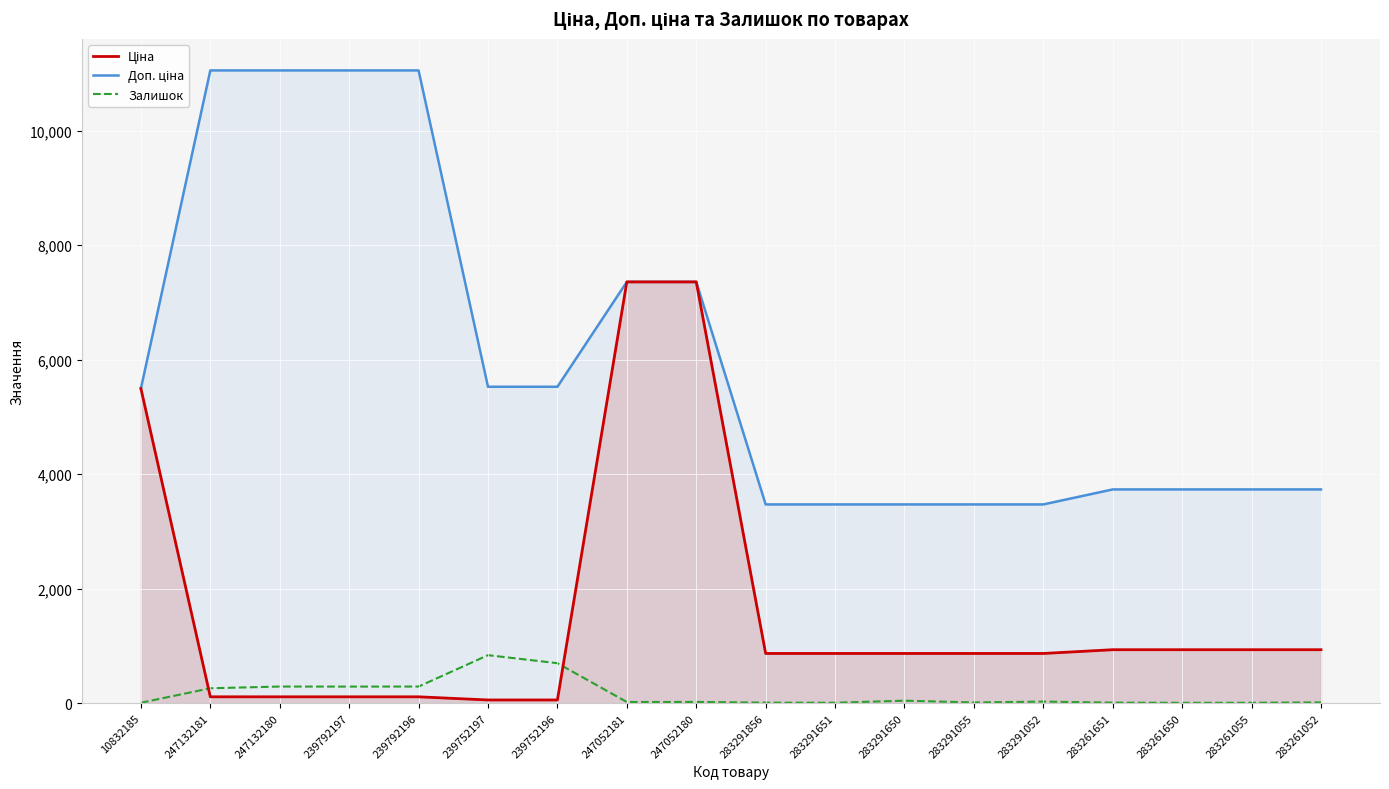

What is the average value of the Доп. ціна series?

5988.4